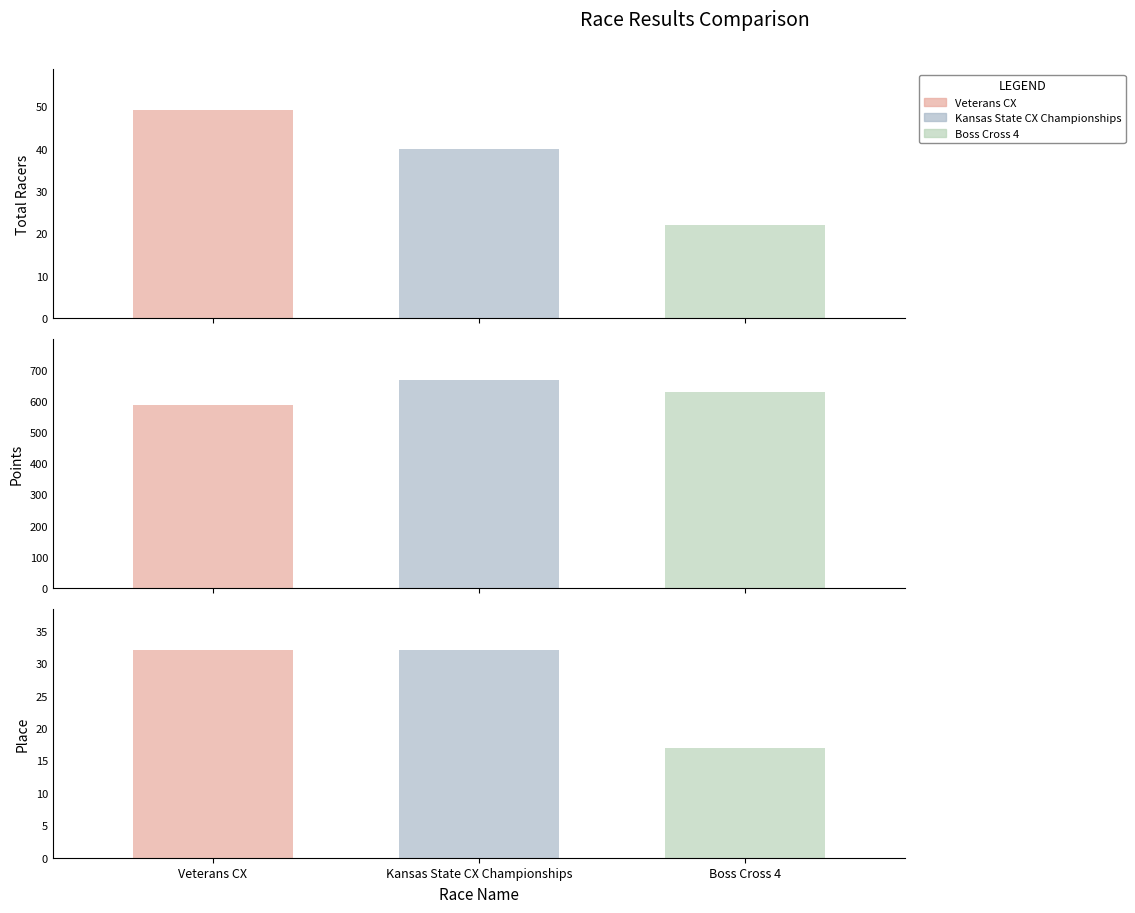

Rank the categories by Place value from lowest to highest.

Boss Cross 4, Veterans CX, Kansas State CX Championships